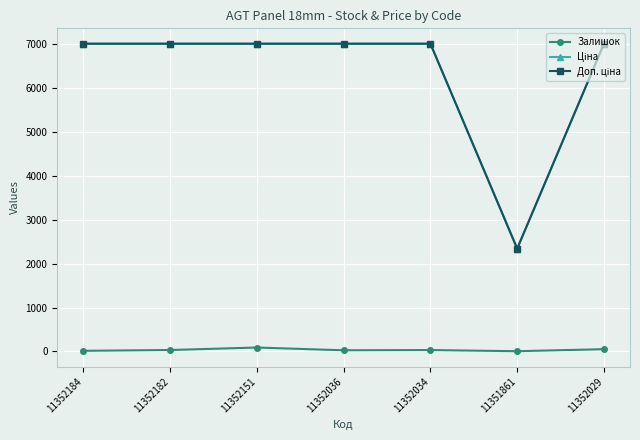

What is the greatest value displayed?

7002.7